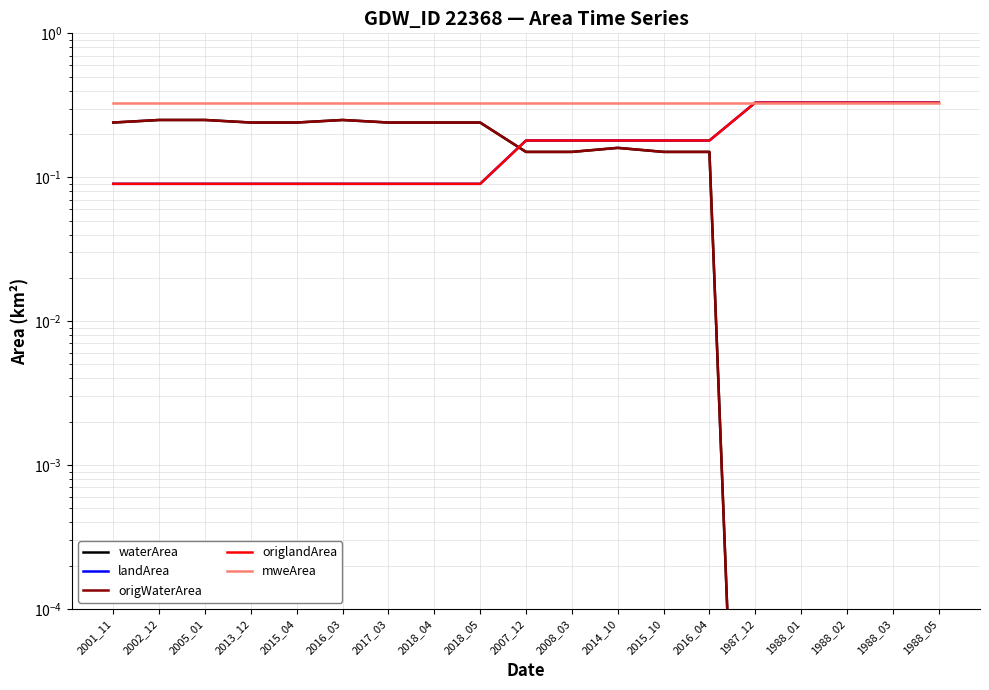

Is the value of landArea at 1988_03 greater than the value of mweArea at 2014_10?

No